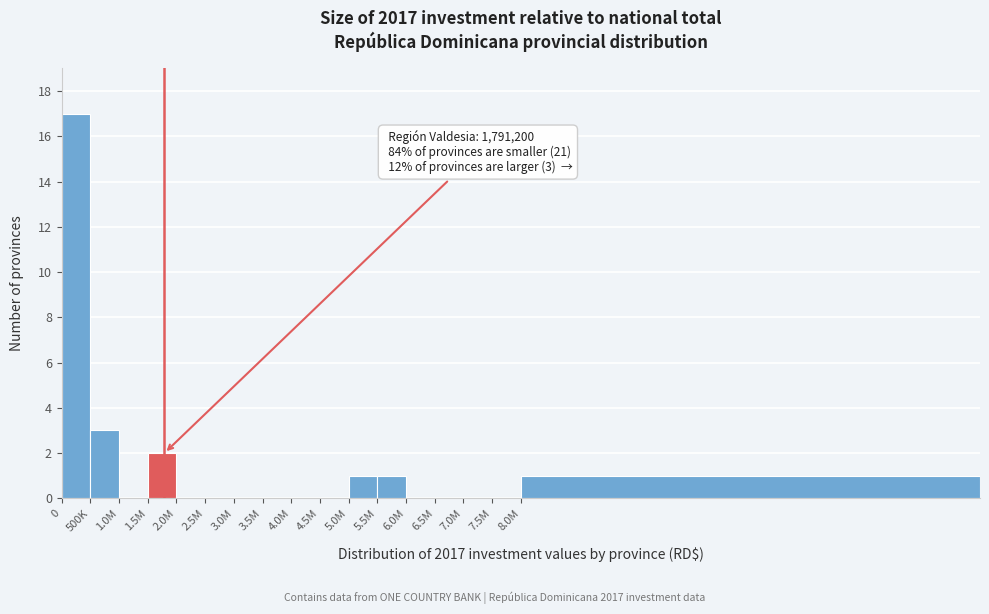

Reading left to right, list all the values displayed in this chart.

0=17	500K=3	1.0M=0	1.5M=2	2.0M=0	2.5M=0	3.0M=0	3.5M=0	4.0M=0	4.5M=0	5.0M=1	5.5M=1	6.0M=0	6.5M=0	7.0M=0	7.5M=0	8.0M=1